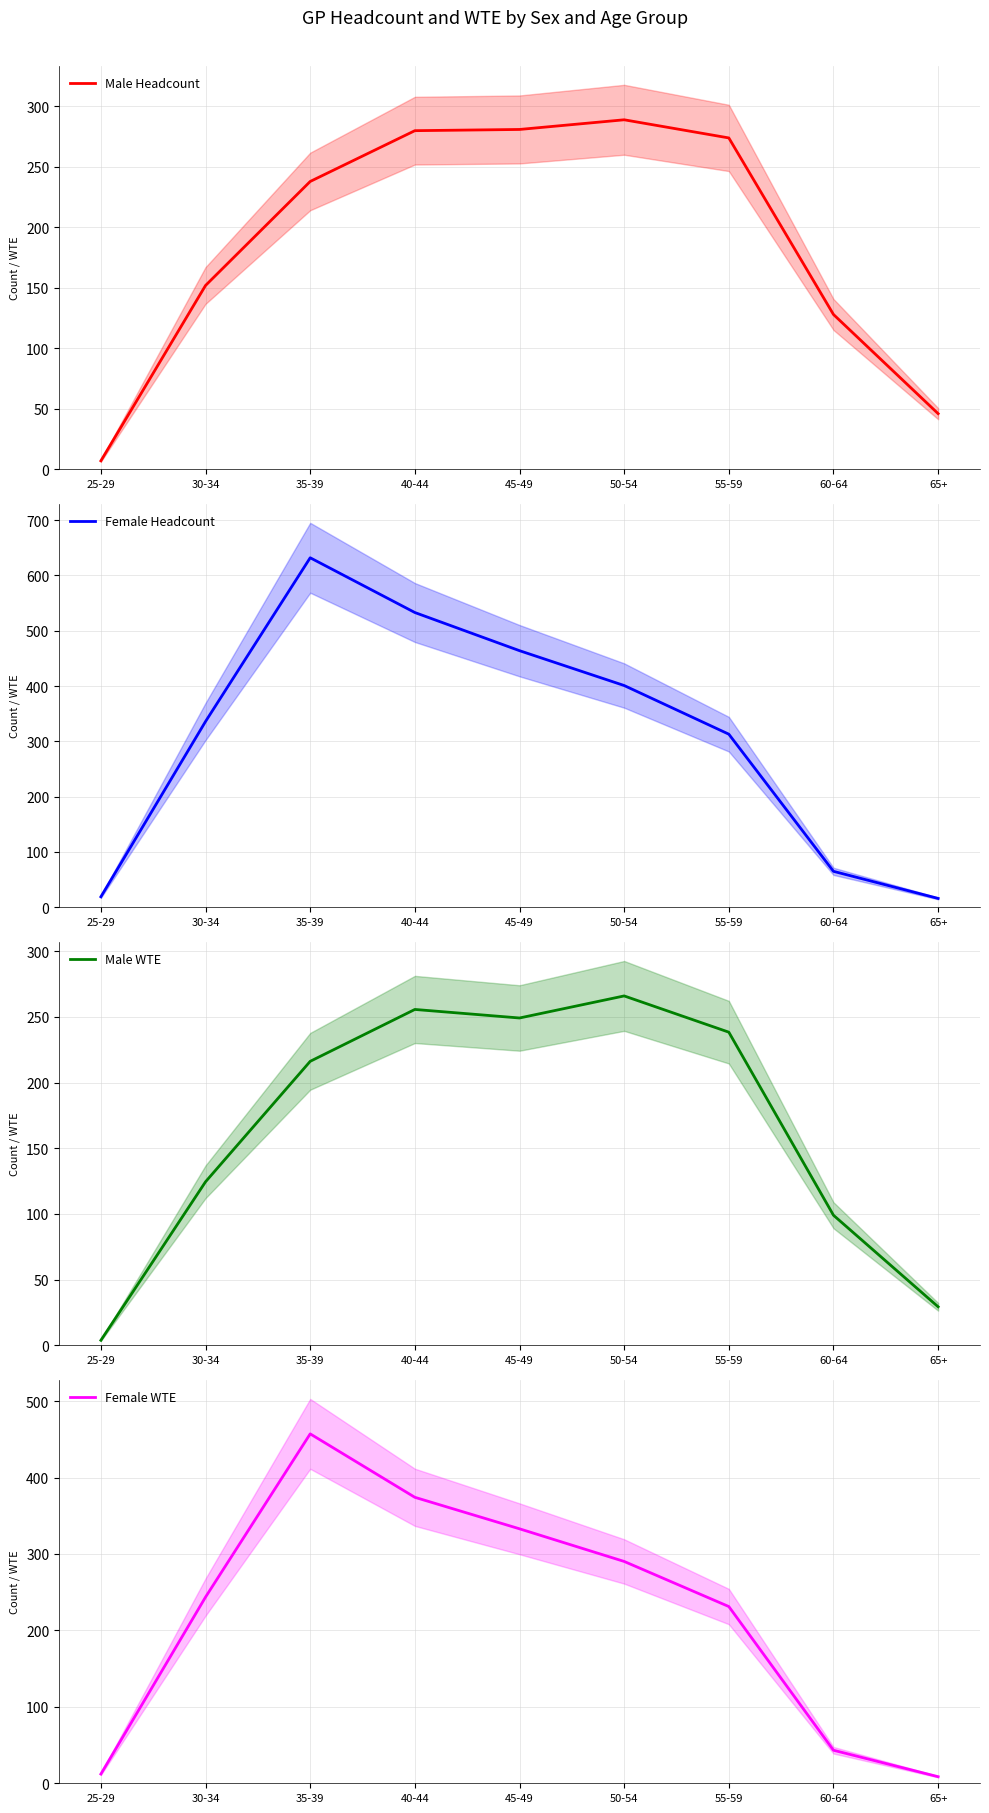

True or false: Male Headcount and Male WTE intersect in this chart.

False